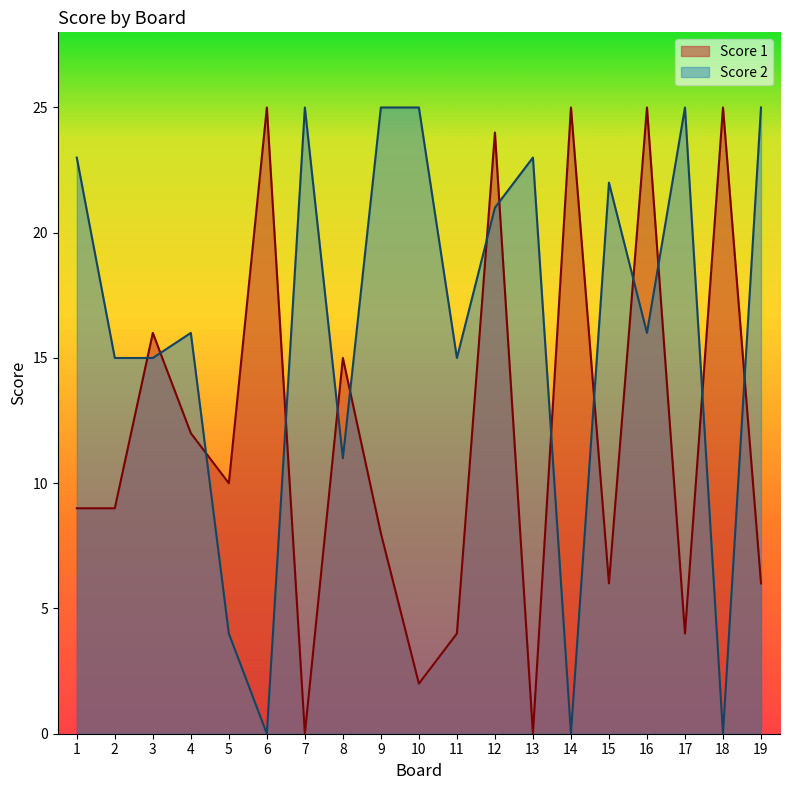

Reading left to right, transcribe all the data shown in this chart.

Score 1: 1=9	2=9	3=16	4=12	5=10	6=25	7=0	8=15	9=8	10=2	11=4	12=24	13=0	14=25	15=6	16=25	17=4	18=25	19=6
Score 2: 1=23	2=15	3=15	4=16	5=4	6=0	7=25	8=11	9=25	10=25	11=15	12=21	13=23	14=0	15=22	16=16	17=25	18=0	19=25